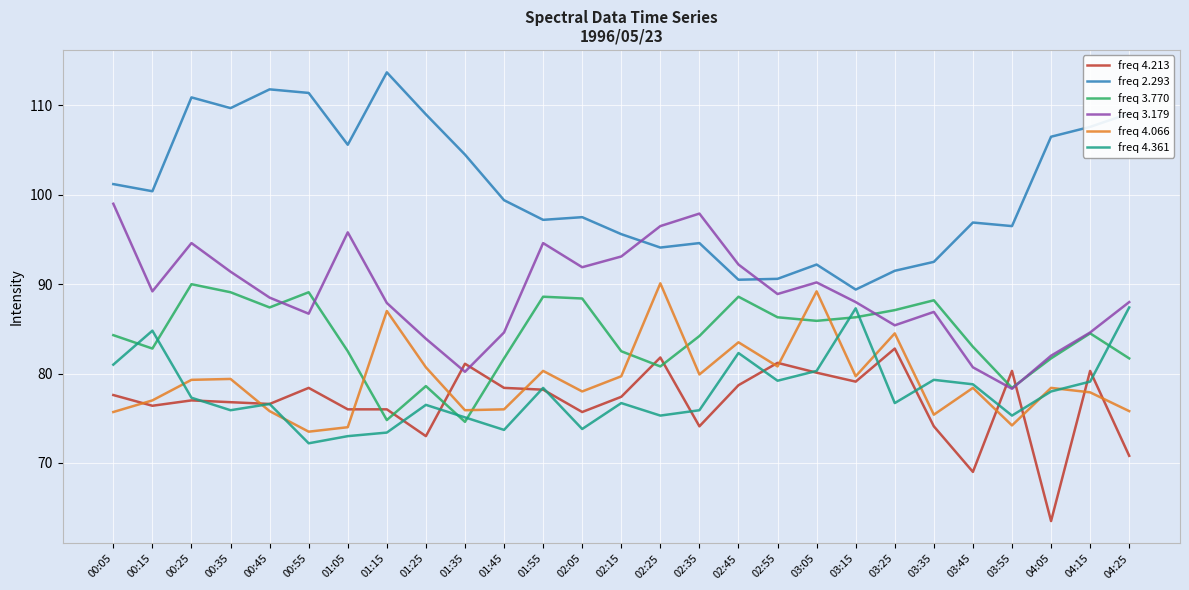

Is this an area chart (filled region under the line)?

No